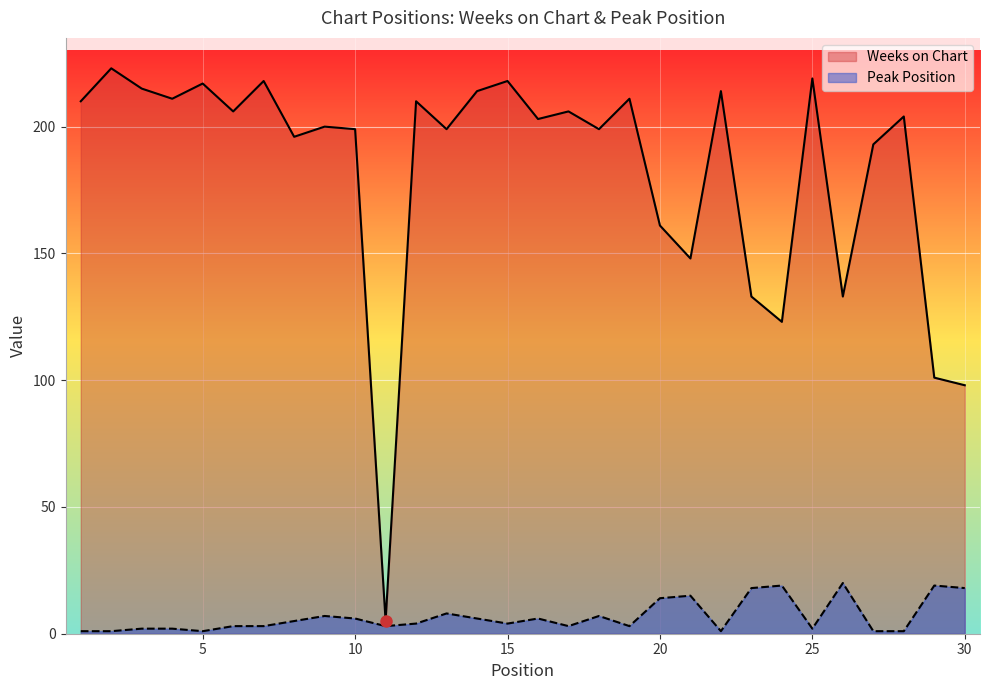

At how many categories does at least one series exceed 99?

28